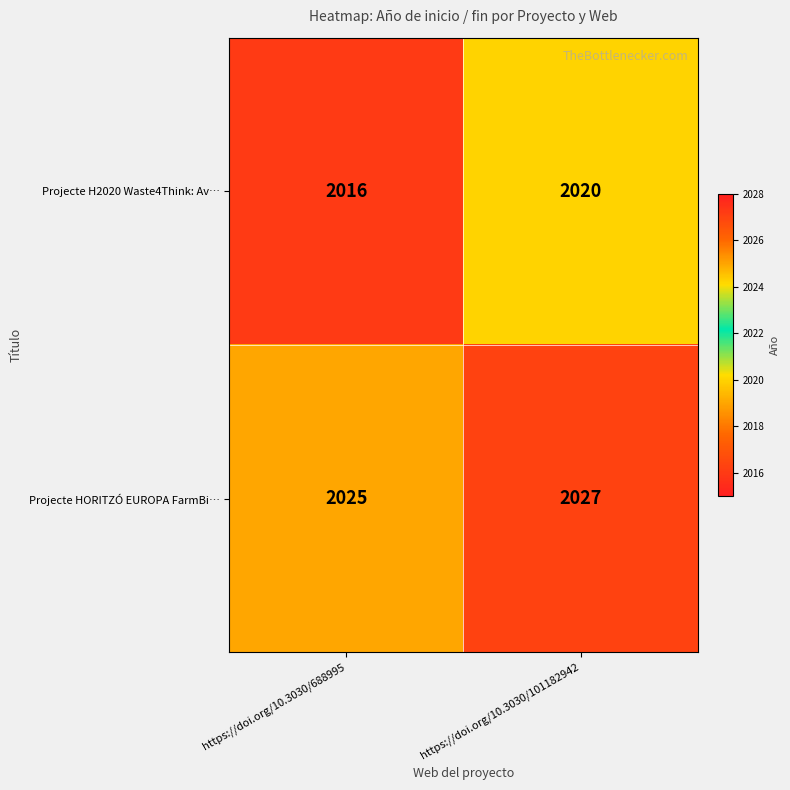

True or false: Projecte H2020 Waste4Think: Av… has a value of 570 at https://doi.org/10.3030/101182942.

False